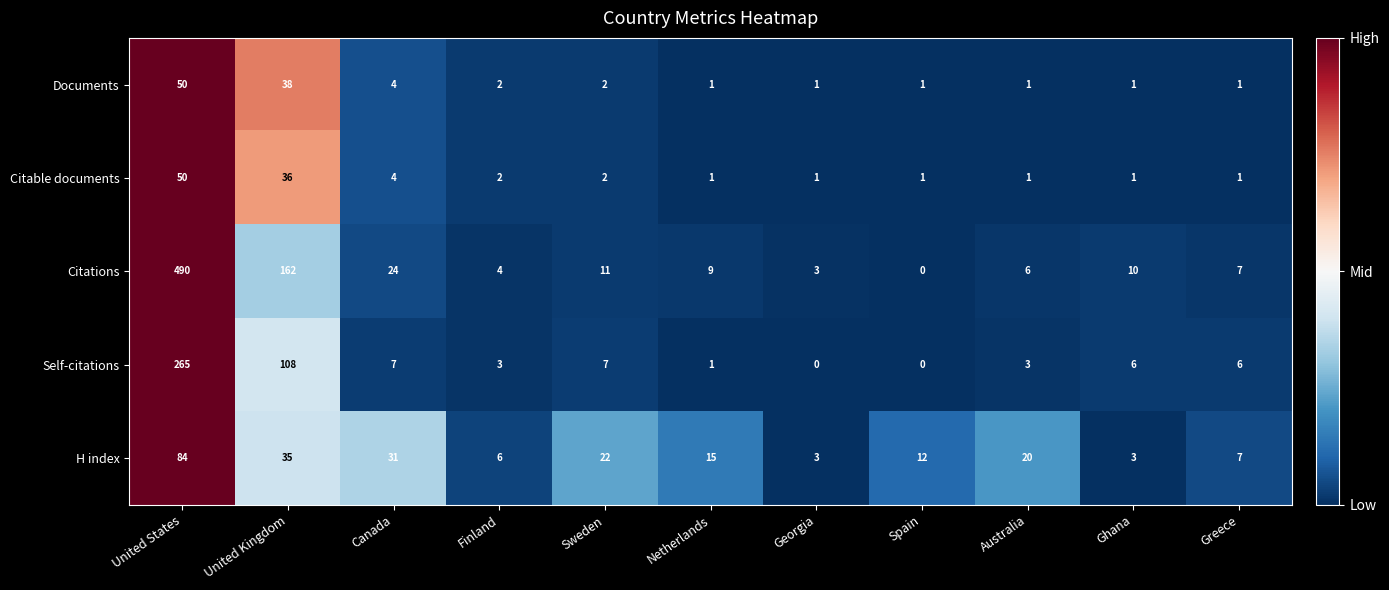

Which series has the widest spread of values?

Citations